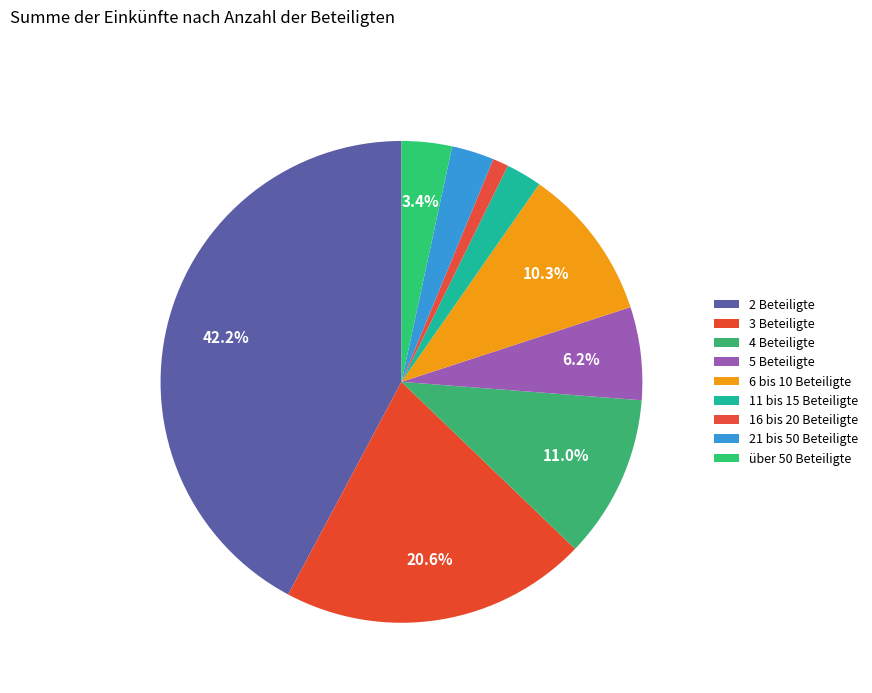

What is the smallest slice in the pie chart?

16 bis 20 Beteiligte